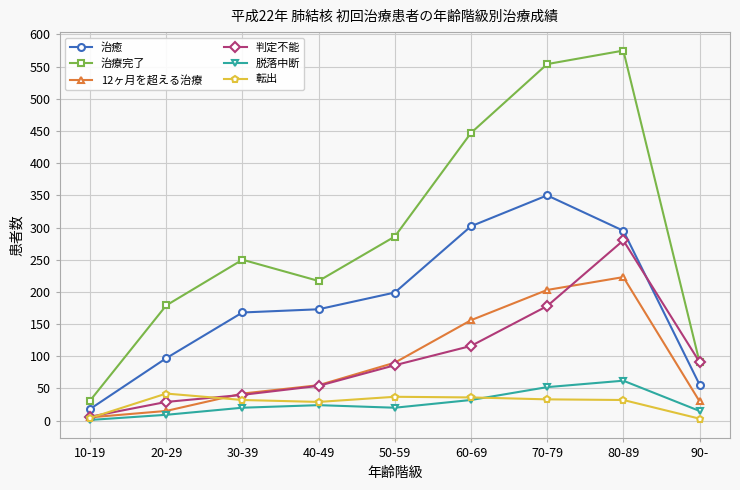

Rank the categories by 治療完了 value from lowest to highest.

10-19, 90-, 20-29, 40-49, 30-39, 50-59, 60-69, 70-79, 80-89